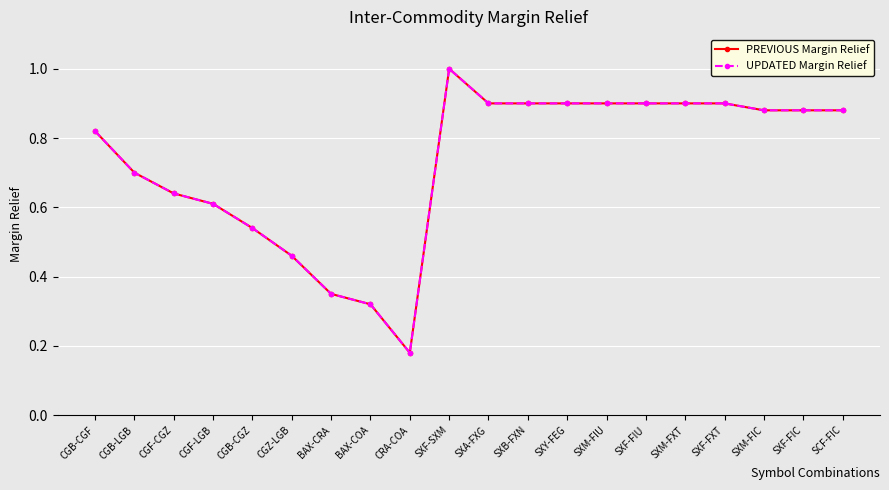

The PREVIOUS Margin Relief series shows 1.4 at SXY-FEG. True or false?

False